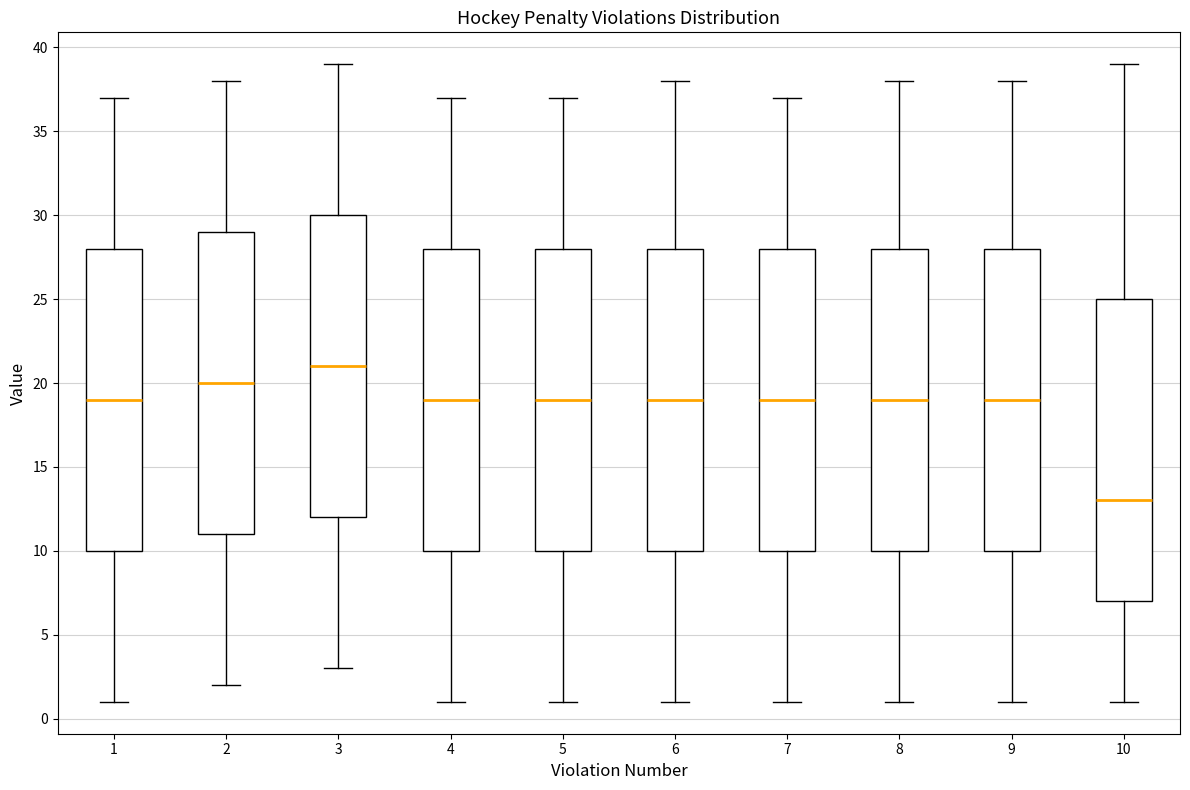

Where is the upper edge of the box at x = 10 on the y-axis? The values are not printed on the chart, so give them approximately, as read against the axis.

25